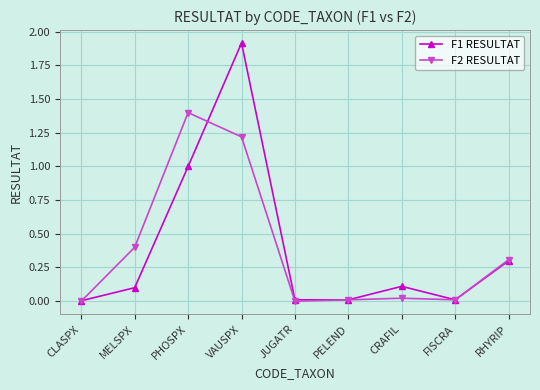

Is it true that F2 RESULTAT equals 0.0 at FISCRA?

True